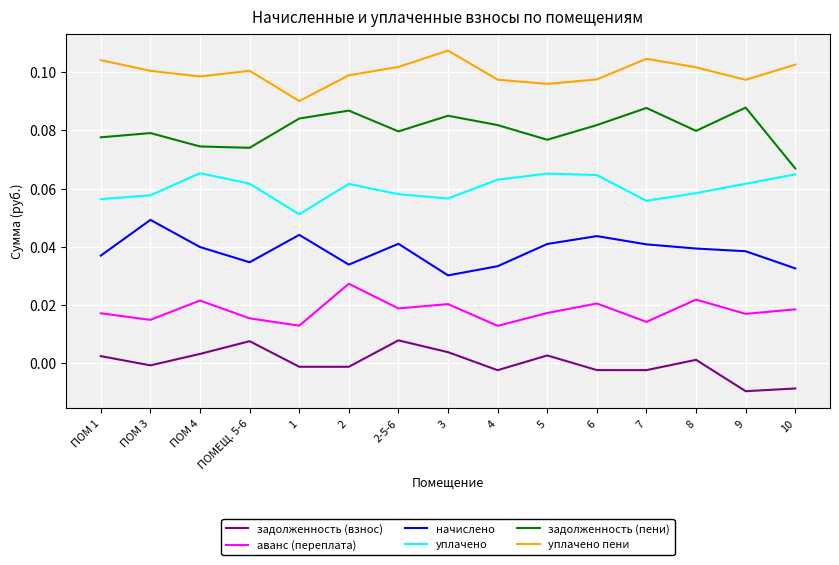

Where is задолженность (пени) nearest to the value 0?

10